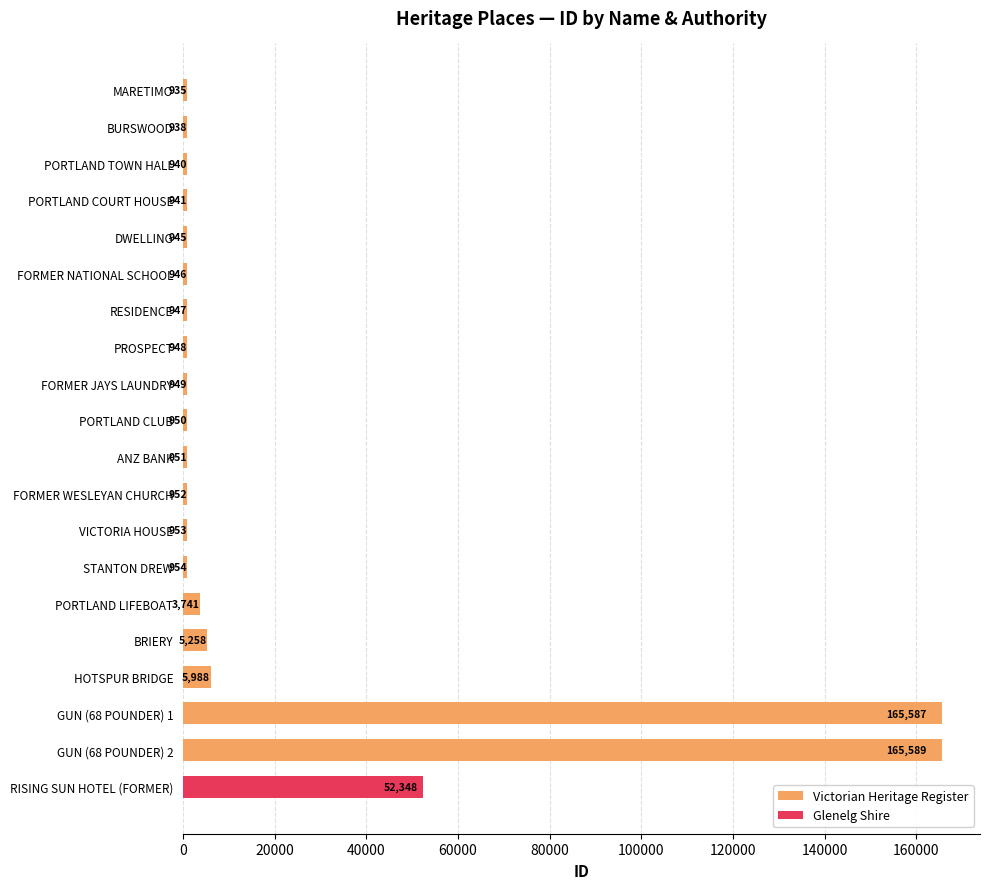

What is the difference between the maximum and minimum values?

164654